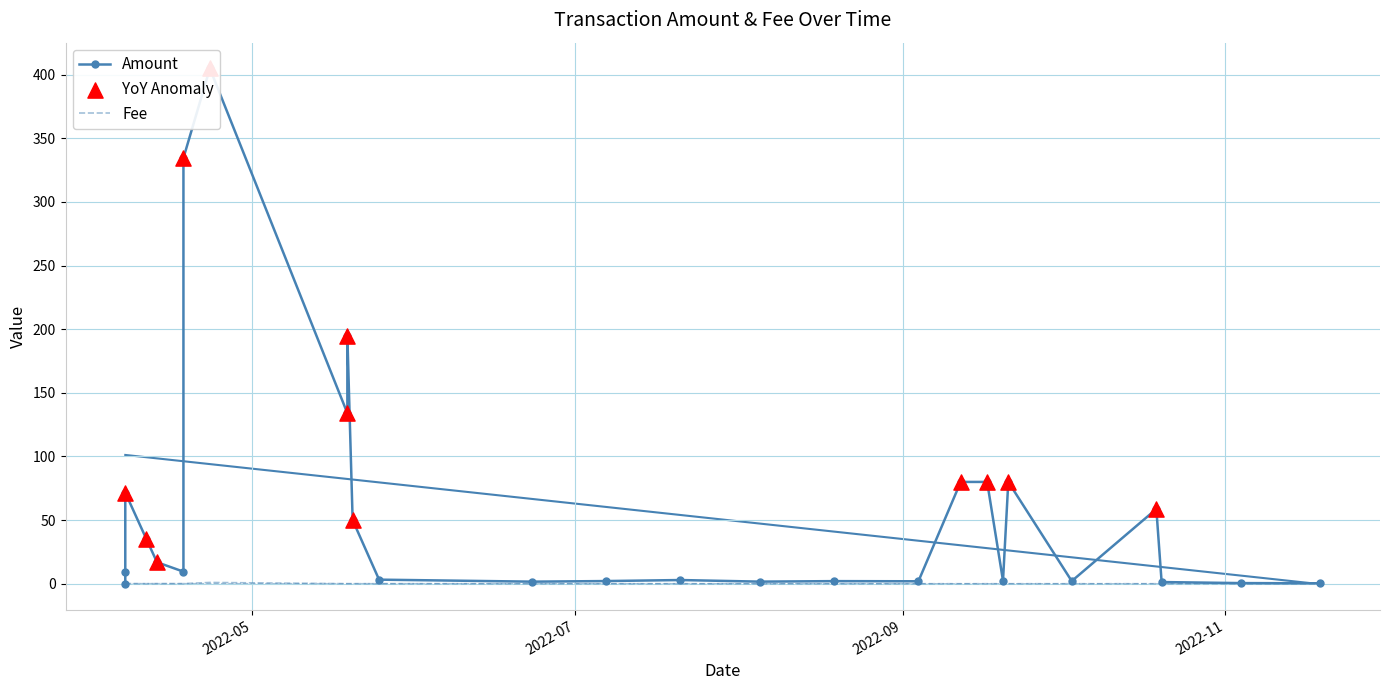

At how many categories does at least one series exceed 383?

1